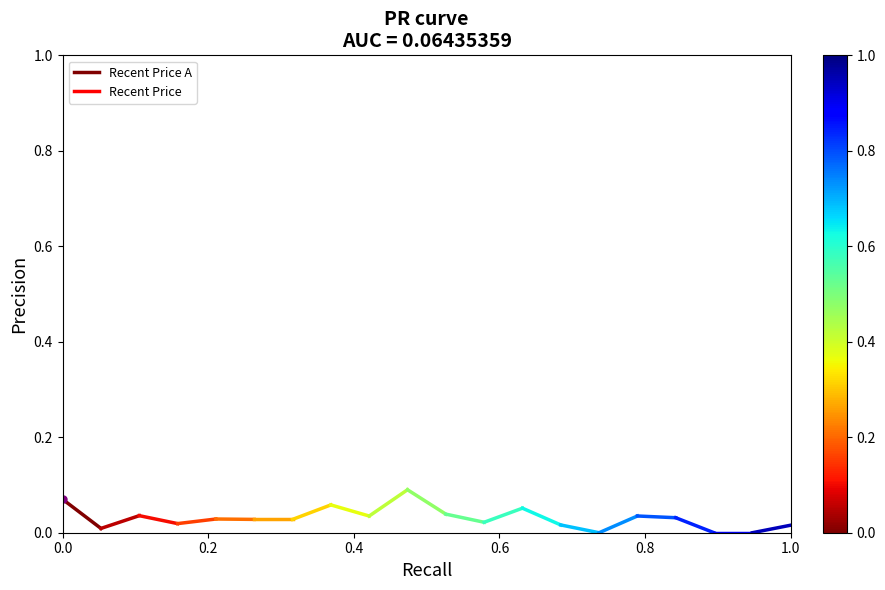

True or false: the data shows 0.0 at 0.2.

True